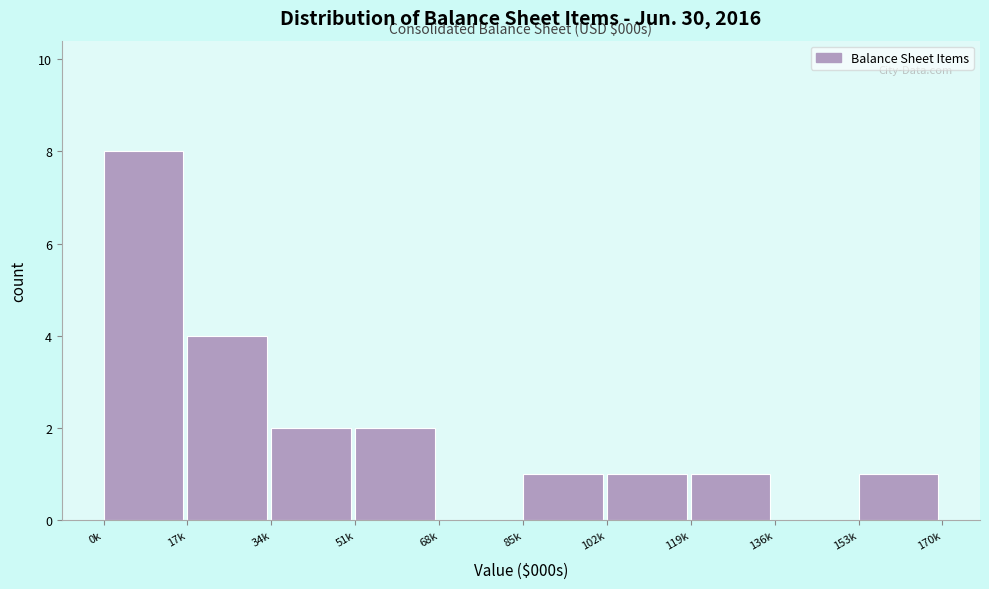

Reading left to right, extract all data points from this chart.

0k=8	17k=4	34k=2	51k=2	68k=0	85k=1	102k=1	119k=1	136k=0	153k=1